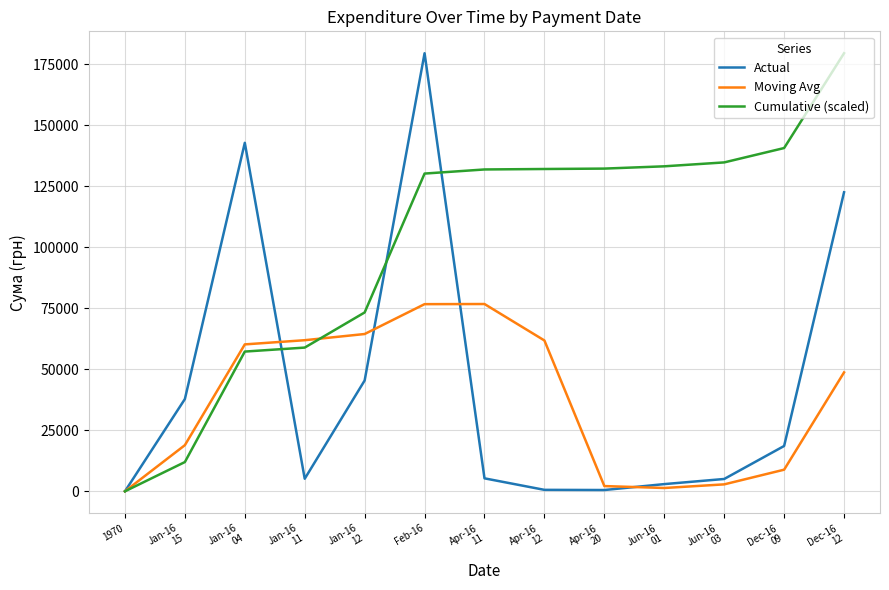

What is the difference between the Cumulative (scaled) values at Dec-16
09 and 1970?

140741.0